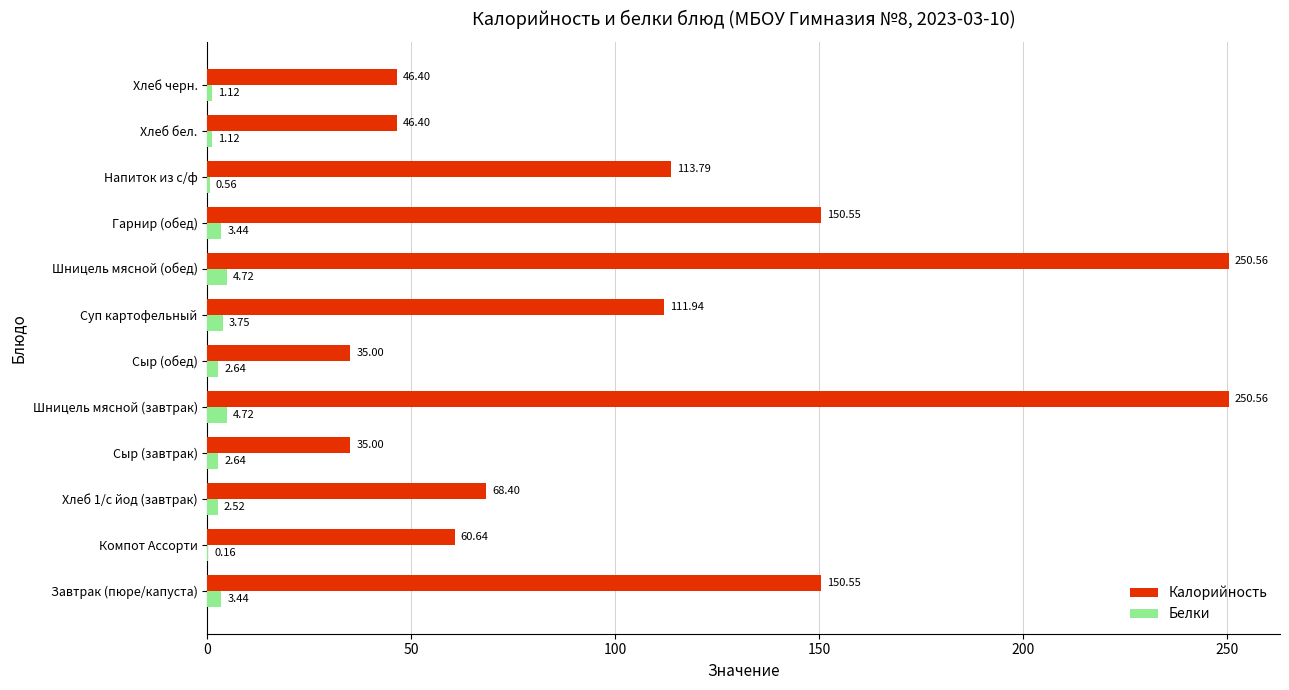

What is the sum of all Калорийность values?

1319.8